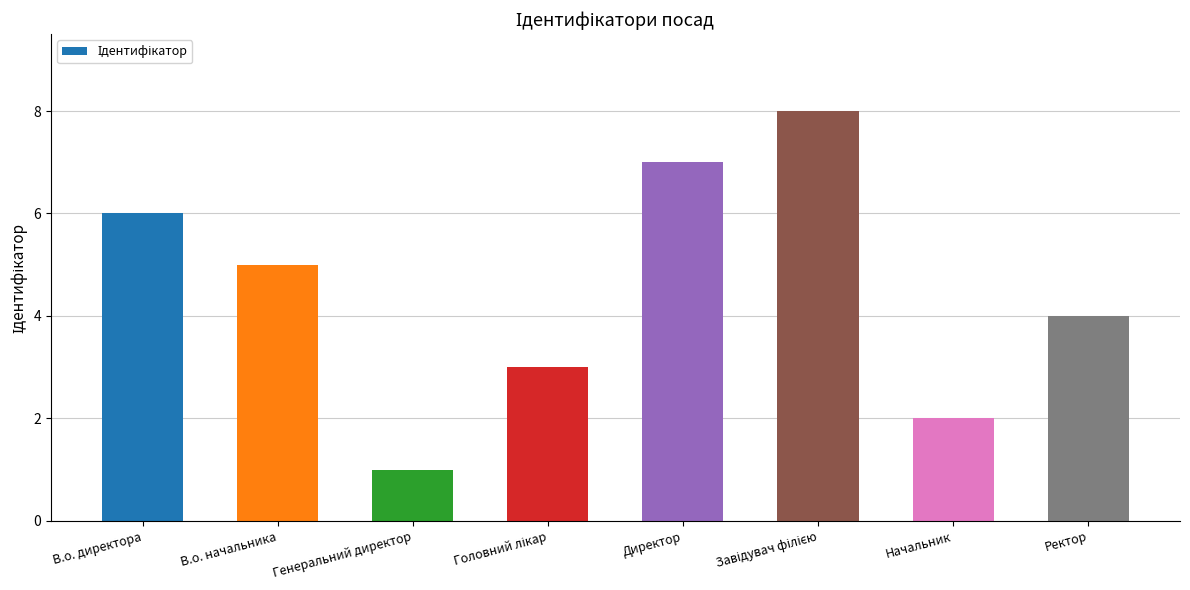

At which category does the chart reach its minimum across all series?

Генеральний директор